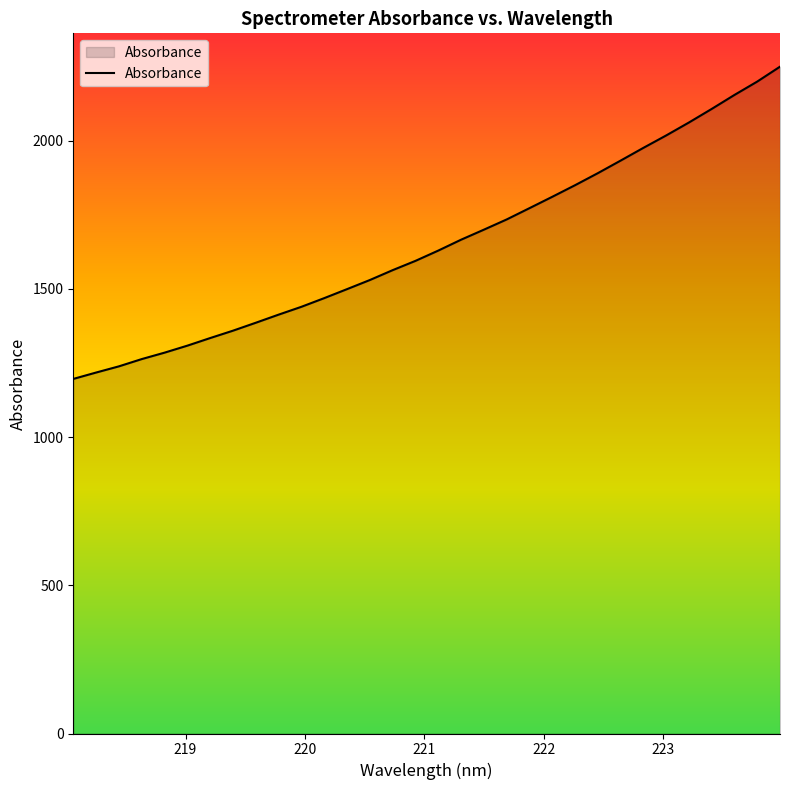

True or false: the data has more than 2 interior local peaks.

False